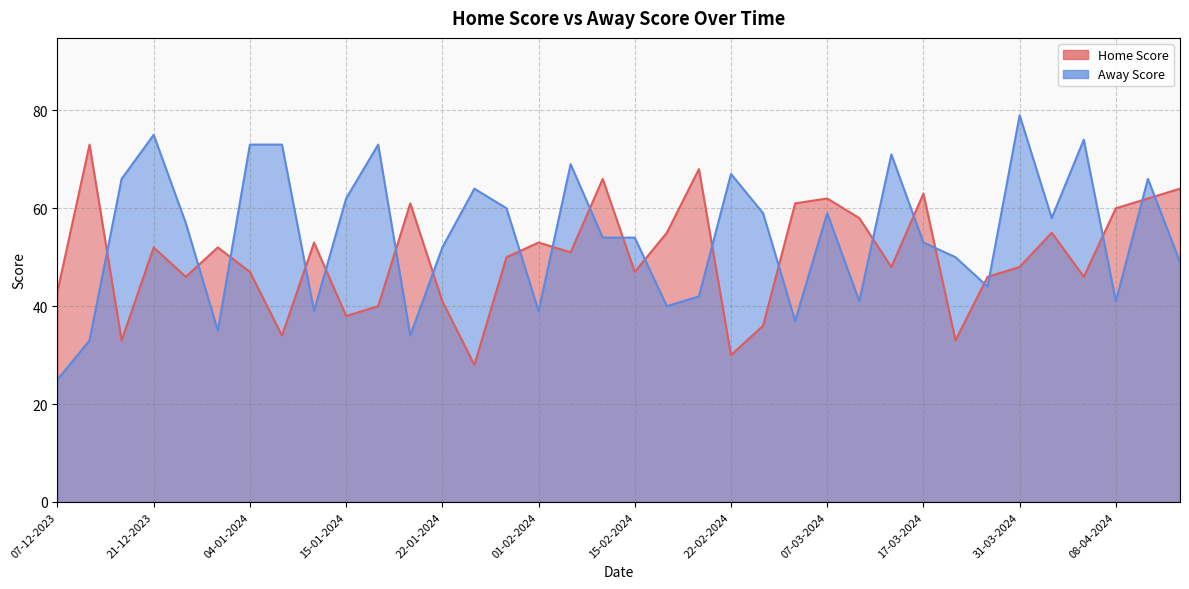

What is the difference between the Home Score values at 17-12-2023 and 11-01-2024?

20